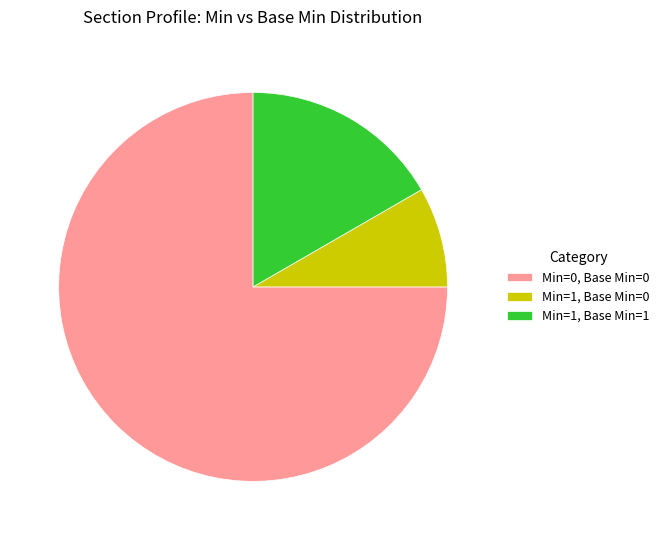

True or false: Min=1, Base Min=0 accounts for 8% of the total.

True